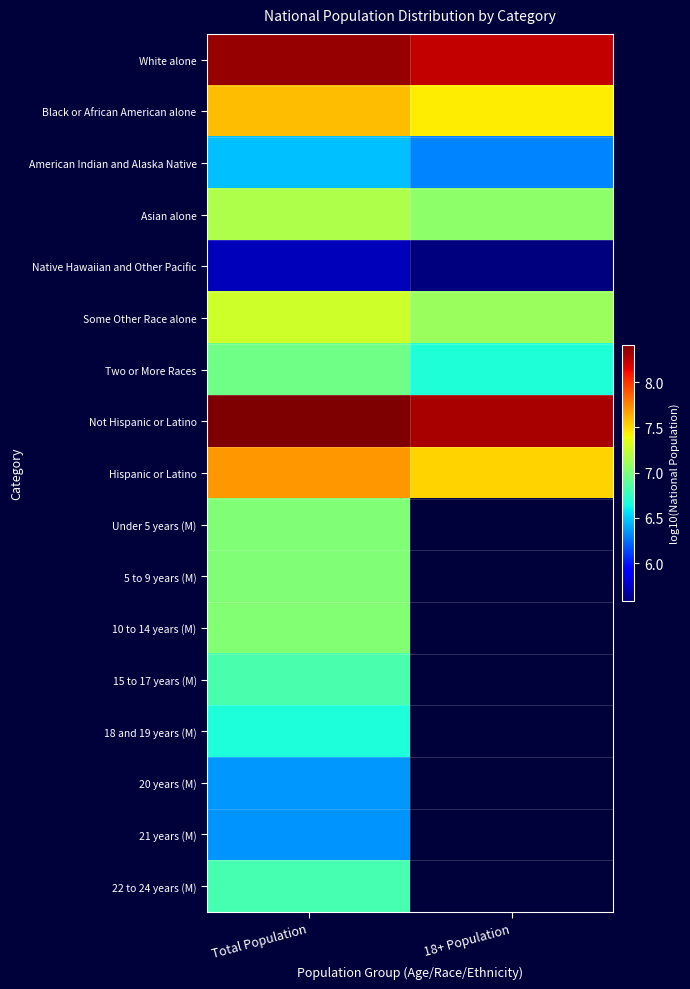

At which category is the sum across all series the highest?

Total Population